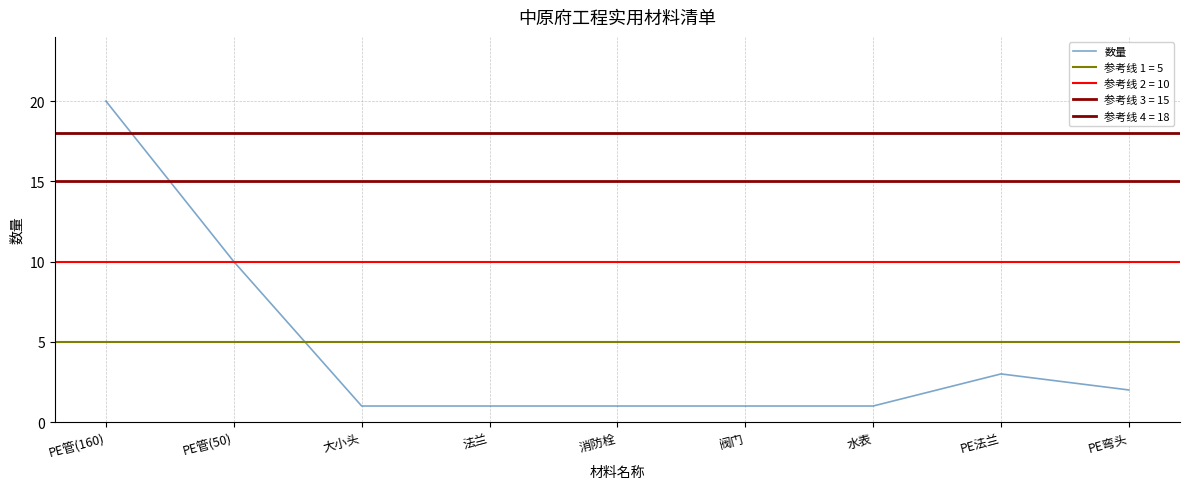

Does the chart display data point markers on the line(s)?

No